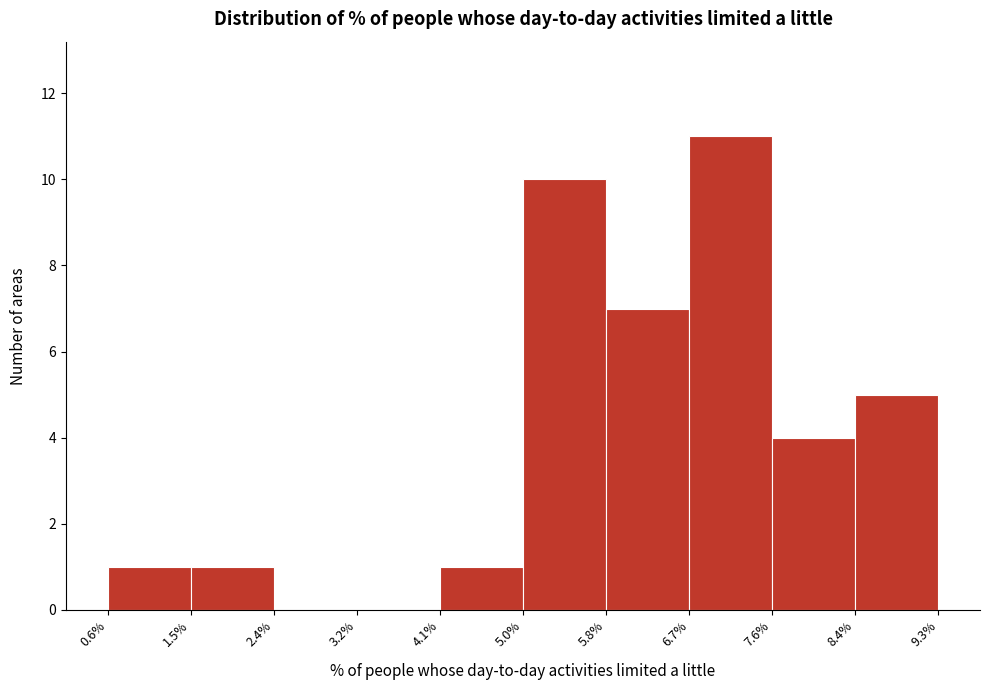

Over which range of the x-axis is the bar tallest?

6.7% to 7.6%